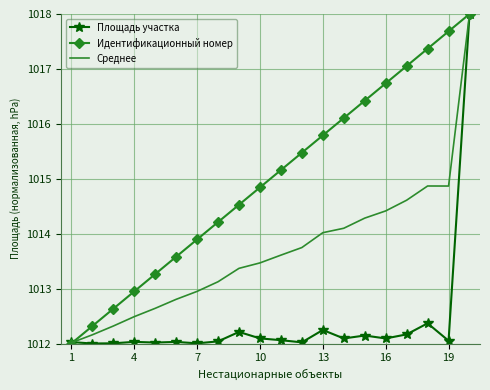

Rank the series by their average value, from highest to lowest.

Идентификационный номер, Среднее, Площадь участка